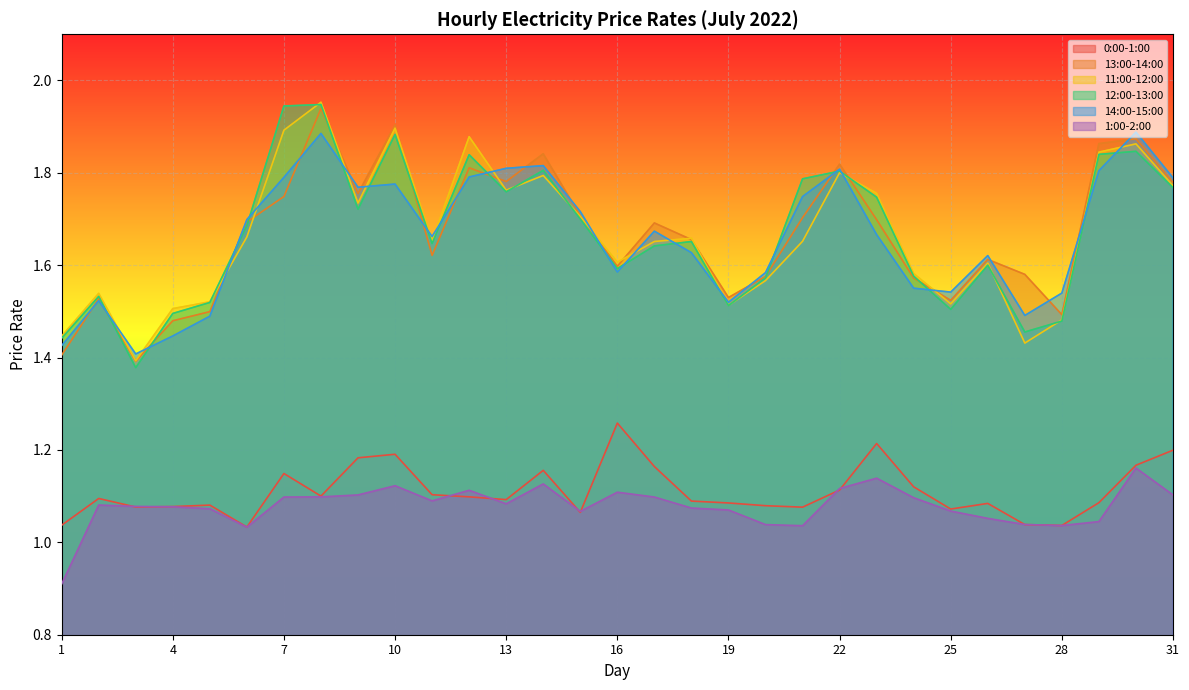

Reading left to right, list all the values displayed in this chart.

0:00-1:00: 1=1.0	2=1.1	3=1.1	4=1.1	5=1.1	6=1.0	7=1.1	8=1.1	9=1.2	10=1.2	11=1.1	12=1.1	13=1.1	14=1.2	15=1.1	16=1.3	17=1.2	18=1.1	19=1.1	20=1.1	21=1.1	22=1.1	23=1.2	24=1.1	25=1.1	26=1.1	27=1.0	28=1.0	29=1.1	30=1.2	31=1.2
13:00-14:00: 1=1.4	2=1.5	3=1.4	4=1.5	5=1.5	6=1.7	7=1.7	8=1.9	9=1.8	10=1.9	11=1.6	12=1.8	13=1.8	14=1.8	15=1.7	16=1.6	17=1.7	18=1.7	19=1.5	20=1.6	21=1.7	22=1.8	23=1.7	24=1.6	25=1.5	26=1.6	27=1.6	28=1.5	29=1.9	30=1.9	31=1.8
11:00-12:00: 1=1.4	2=1.5	3=1.4	4=1.5	5=1.5	6=1.7	7=1.9	8=2.0	9=1.7	10=1.9	11=1.7	12=1.9	13=1.8	14=1.8	15=1.7	16=1.6	17=1.7	18=1.7	19=1.5	20=1.6	21=1.7	22=1.8	23=1.8	24=1.6	25=1.5	26=1.6	27=1.4	28=1.5	29=1.8	30=1.9	31=1.8
12:00-13:00: 1=1.4	2=1.5	3=1.4	4=1.5	5=1.5	6=1.7	7=1.9	8=1.9	9=1.7	10=1.9	11=1.6	12=1.8	13=1.8	14=1.8	15=1.7	16=1.6	17=1.6	18=1.7	19=1.5	20=1.6	21=1.8	22=1.8	23=1.7	24=1.6	25=1.5	26=1.6	27=1.5	28=1.5	29=1.8	30=1.8	31=1.8
14:00-15:00: 1=1.4	2=1.5	3=1.4	4=1.4	5=1.5	6=1.7	7=1.8	8=1.9	9=1.8	10=1.8	11=1.7	12=1.8	13=1.8	14=1.8	15=1.7	16=1.6	17=1.7	18=1.6	19=1.5	20=1.6	21=1.7	22=1.8	23=1.7	24=1.6	25=1.5	26=1.6	27=1.5	28=1.5	29=1.8	30=1.9	31=1.8
1:00-2:00: 1=0.9	2=1.1	3=1.1	4=1.1	5=1.1	6=1.0	7=1.1	8=1.1	9=1.1	10=1.1	11=1.1	12=1.1	13=1.1	14=1.1	15=1.1	16=1.1	17=1.1	18=1.1	19=1.1	20=1.0	21=1.0	22=1.1	23=1.1	24=1.1	25=1.1	26=1.1	27=1.0	28=1.0	29=1.0	30=1.2	31=1.1